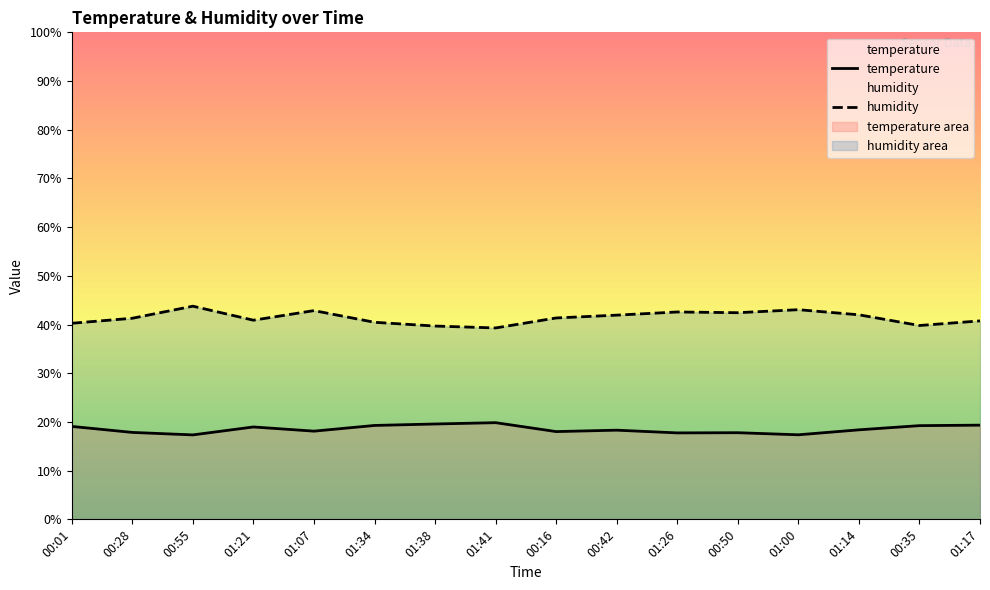

What is the average value of the temperature series?

18.5